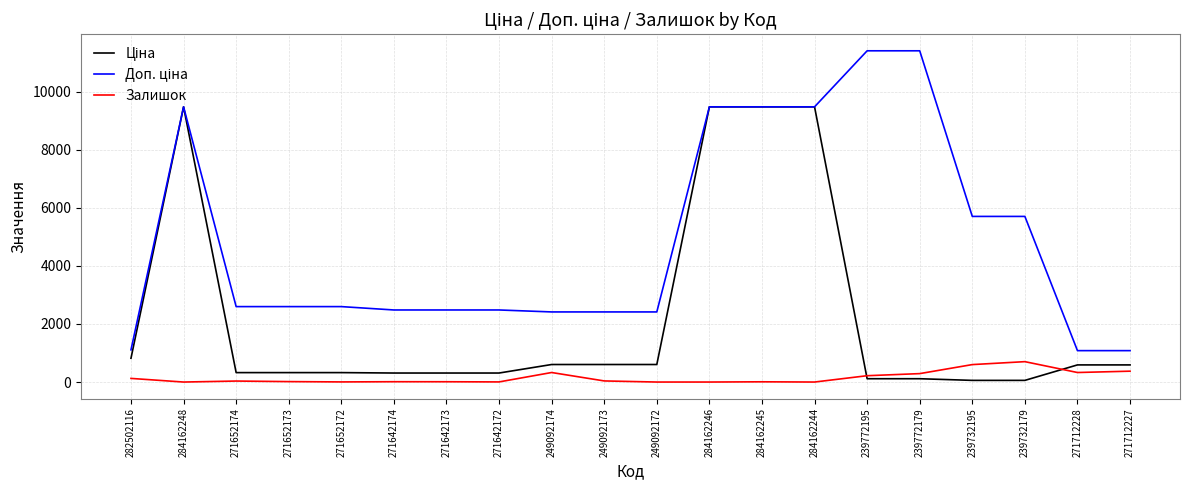

What is the greatest value displayed?

11410.0